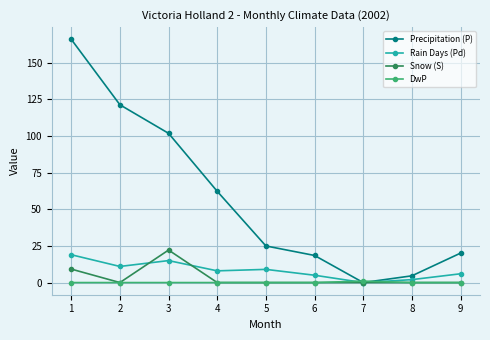

What is the value of the Precipitation (P) point at the 9th from the left?

20.1